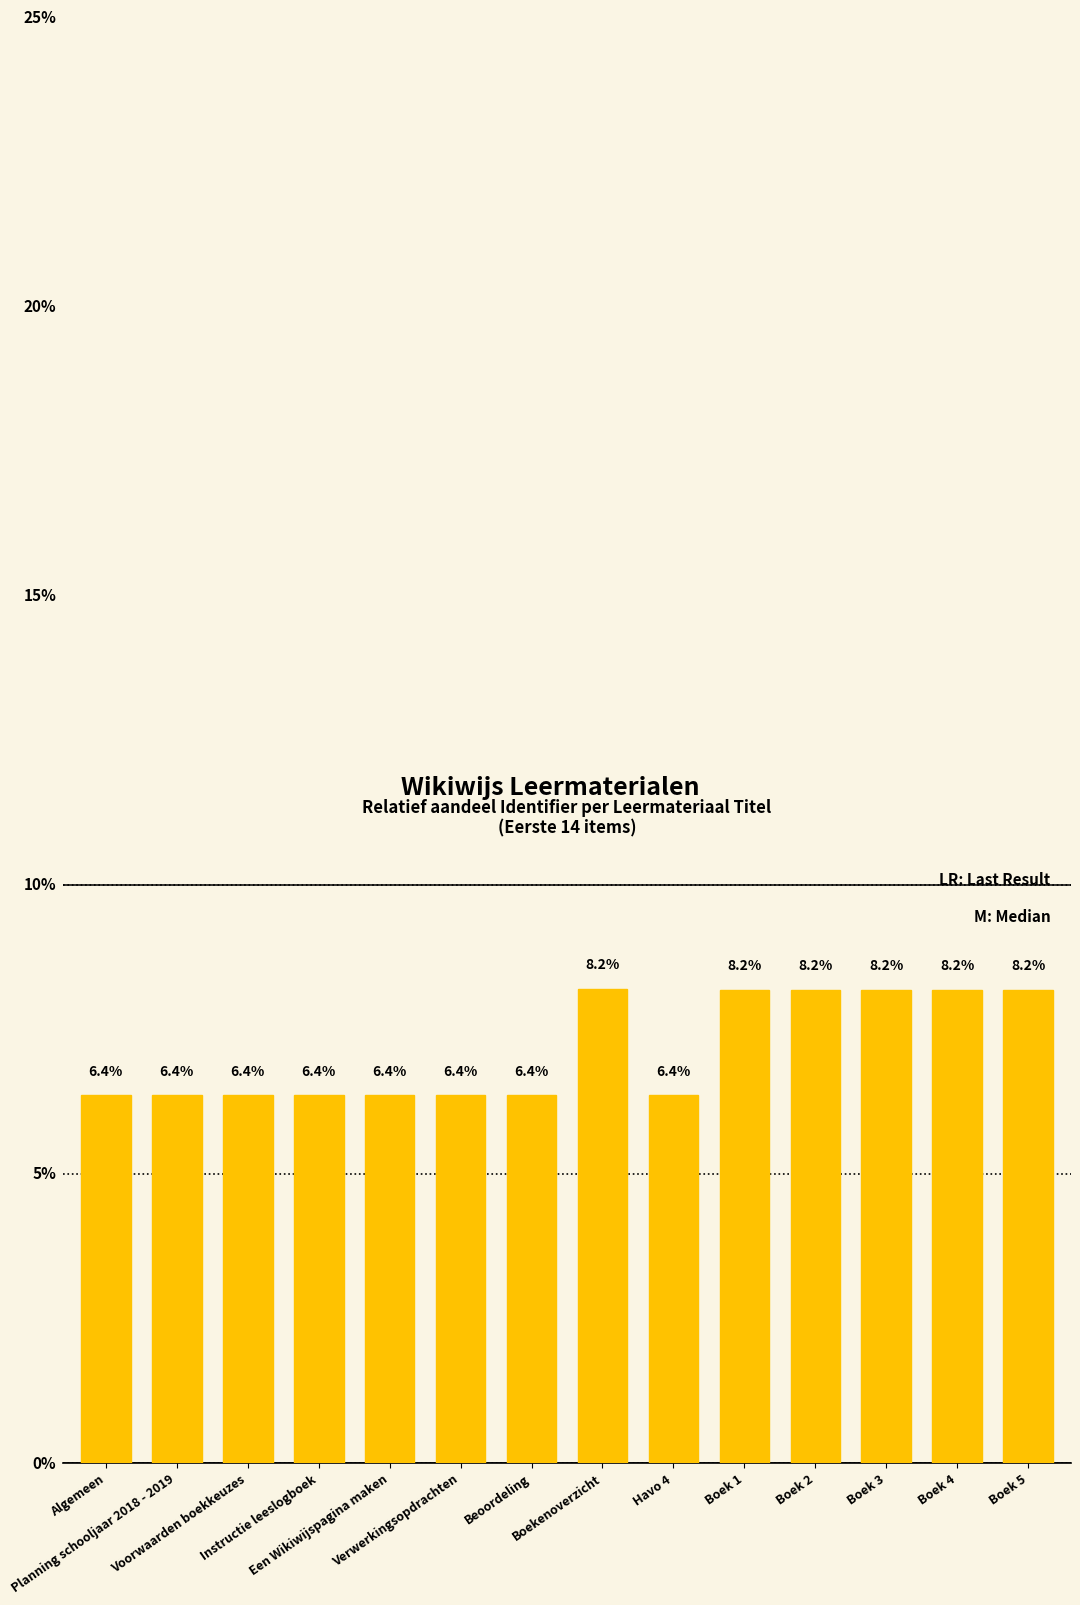

At which category does the chart reach its peak across all series?

Boekenoverzicht